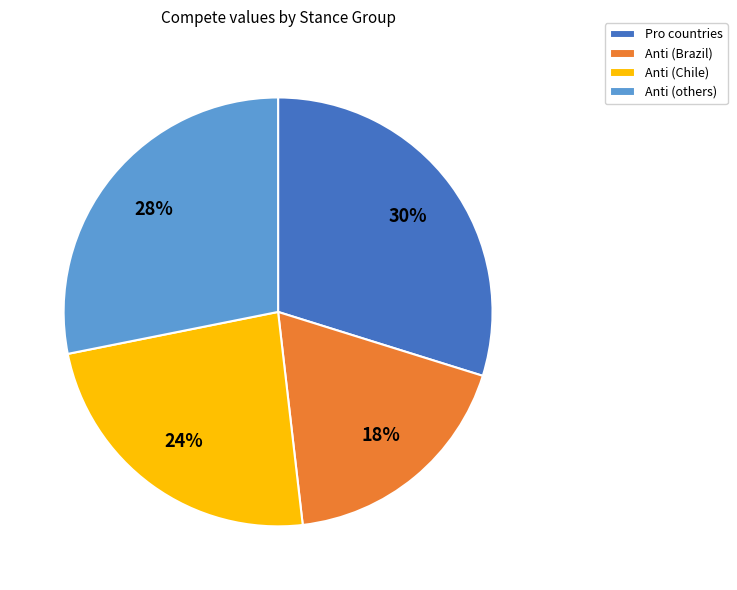

To the nearest percent, what is the average slice percentage?

25%